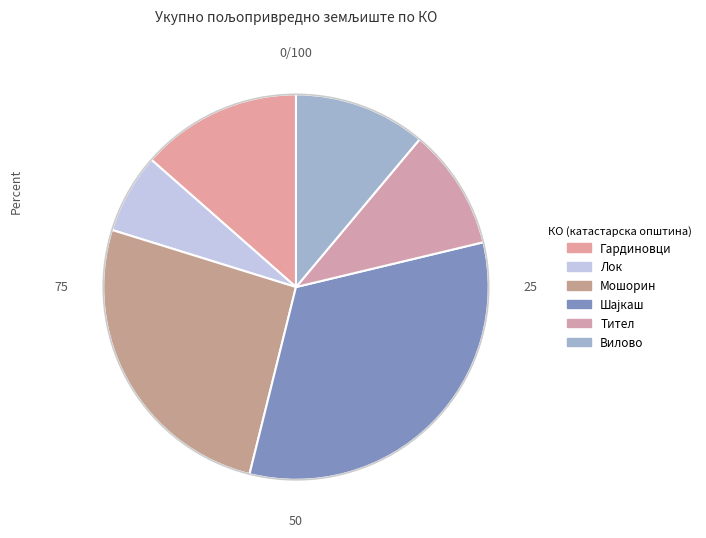

How many slices are in this pie chart?

6